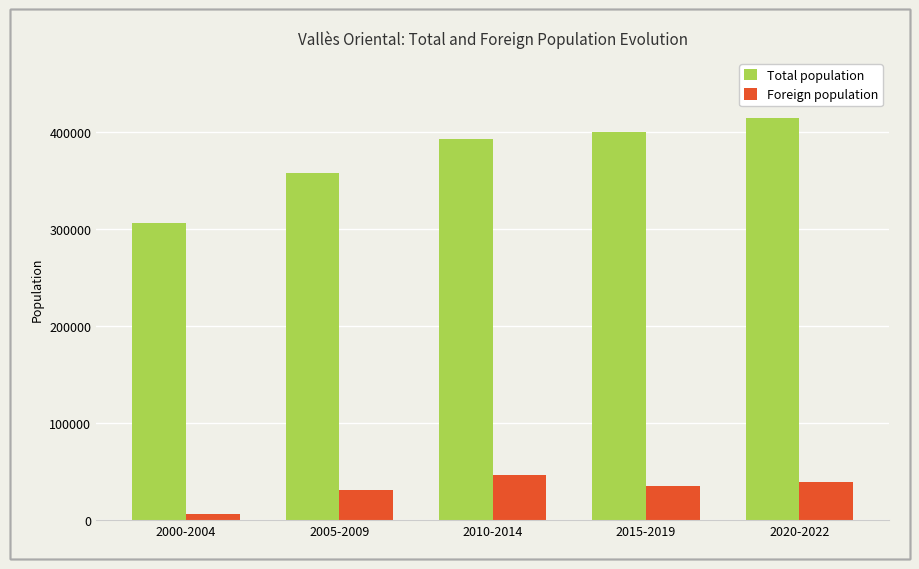

Reading left to right, list all the values displayed in this chart.

Total population: 2000-2004=306665	2005-2009=357974	2010-2014=392921	2015-2019=400375	2020-2022=414570
Foreign population: 2000-2004=6795	2005-2009=31607	2010-2014=46220	2015-2019=35452	2020-2022=39088